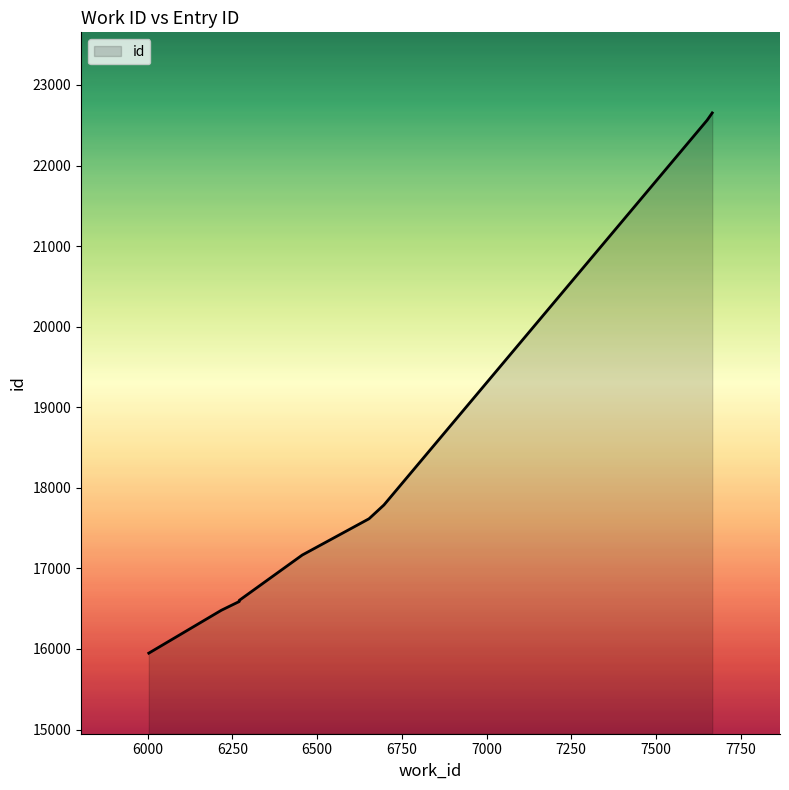

The chart shows a value of 4310 at 6456. True or false?

False